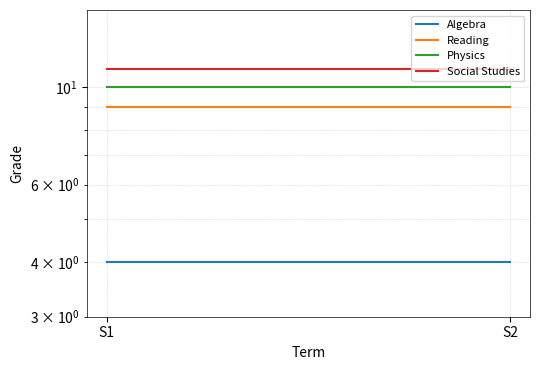

Which label corresponds to the smallest value in the chart?

S1